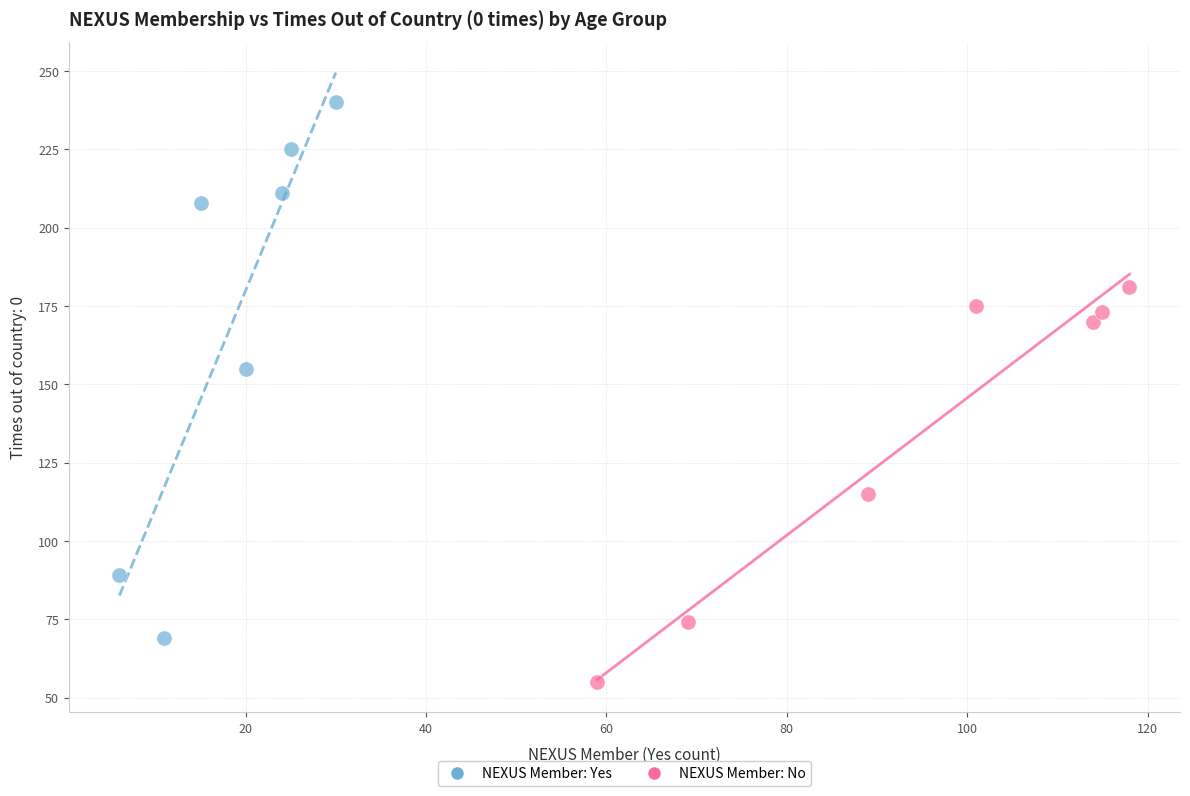

Which series contains the highest Y value?

NEXUS Member: Yes